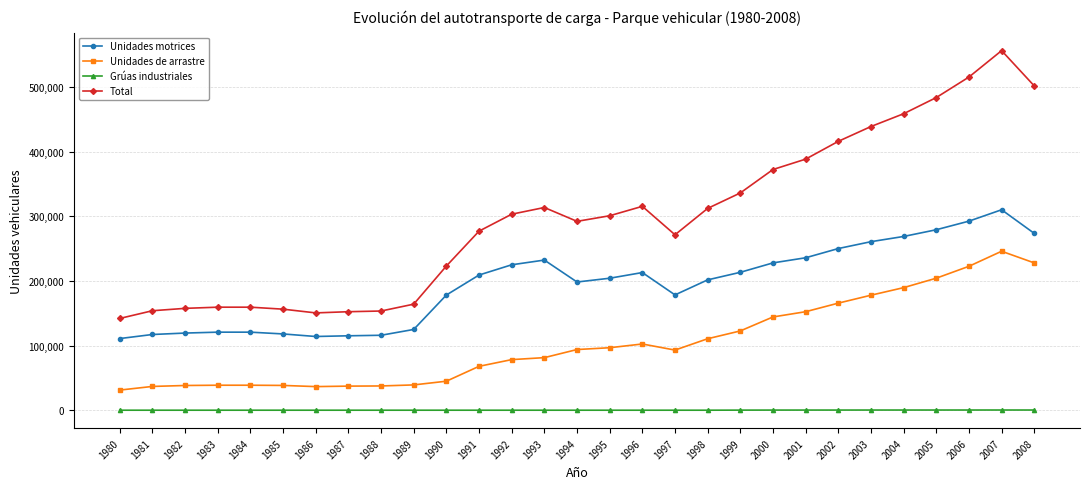

What is the average value of the Unidades de arrastre series?

103219